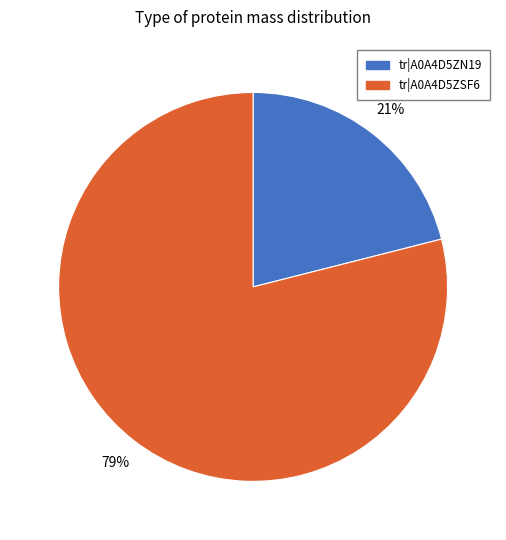

Do tr|A0A4D5ZSF6 and tr|A0A4D5ZN19 together represent more than half of the pie?

Yes